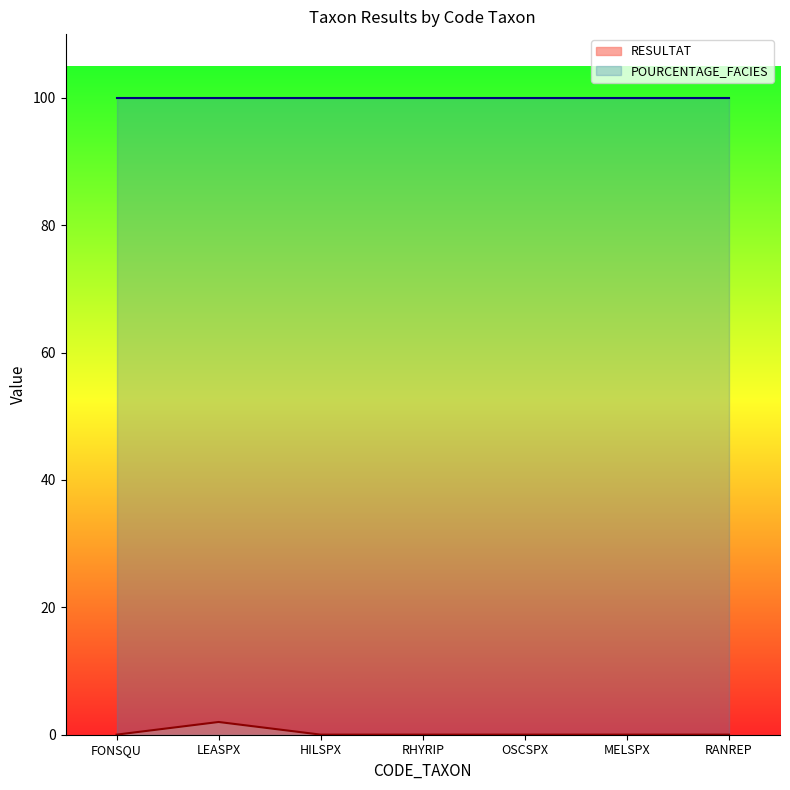

The chart shows a value of 0.0 at HILSPX. True or false?

False